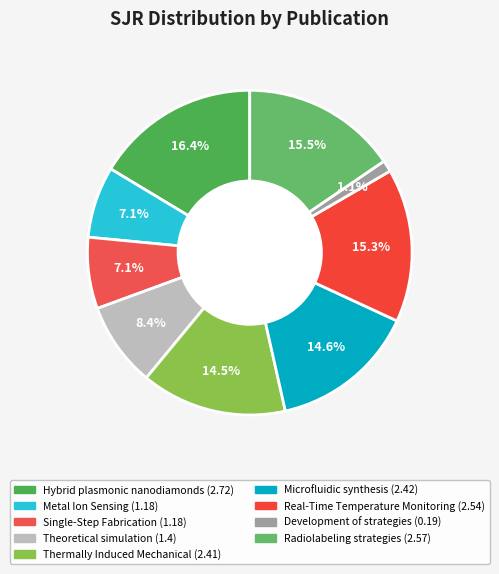

Rank the categories by value from highest to lowest.

Hybrid plasmonic nanodiamonds, Radiolabeling strategies, Real-Time Temperature Monitoring, Microfluidic synthesis, Thermally Induced Mechanical, Theoretical simulation, Metal Ion Sensing, Single-Step Fabrication, Development of effective strategies